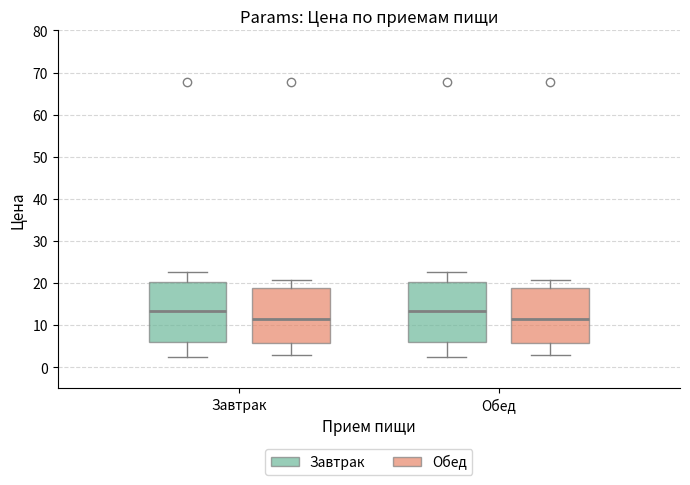

Where is the upper edge of the box for Завтрак (Обед) on the y-axis? The values are not printed on the chart, so give them approximately, as read against the axis.

19